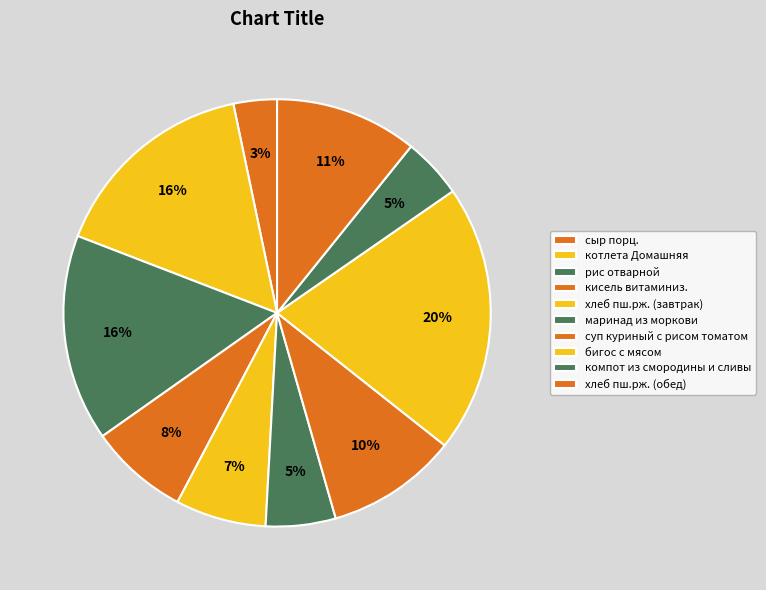

To the nearest percent, what is the average slice percentage?

10%